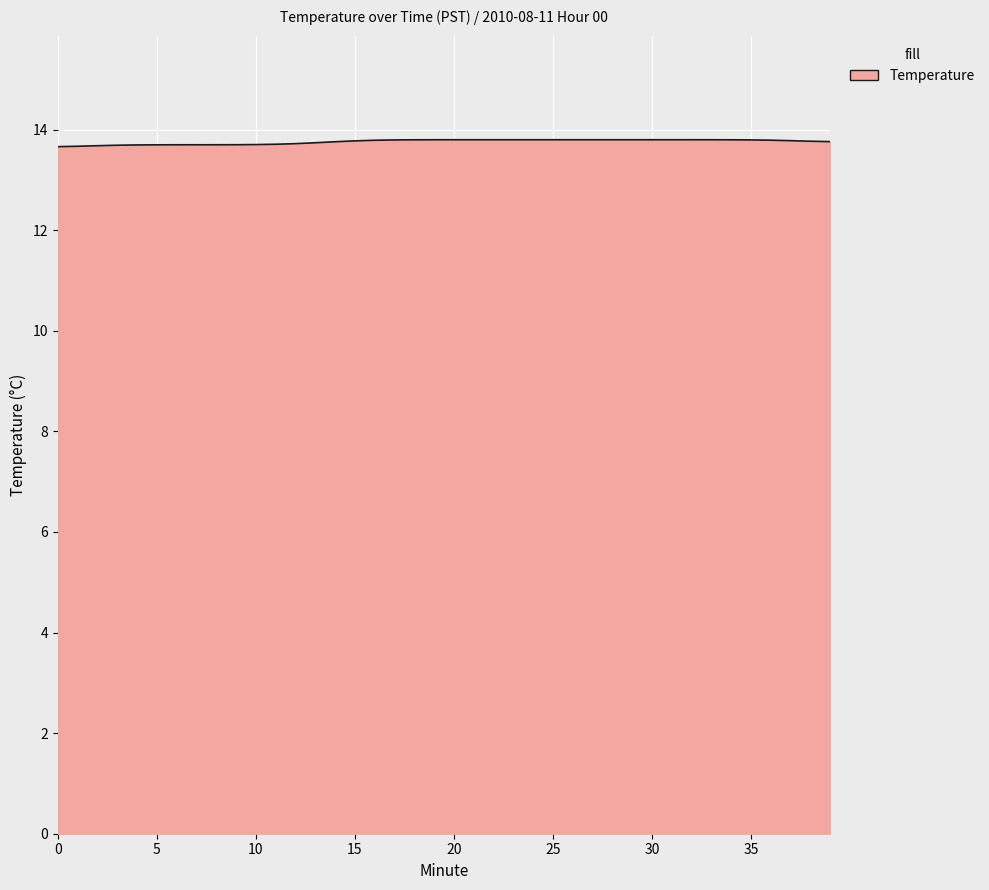

What is the smallest value displayed?

13.7